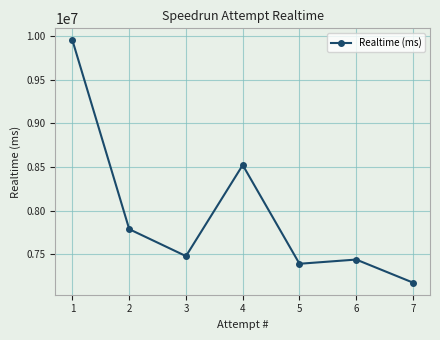

Which label corresponds to the smallest value in the chart?

7